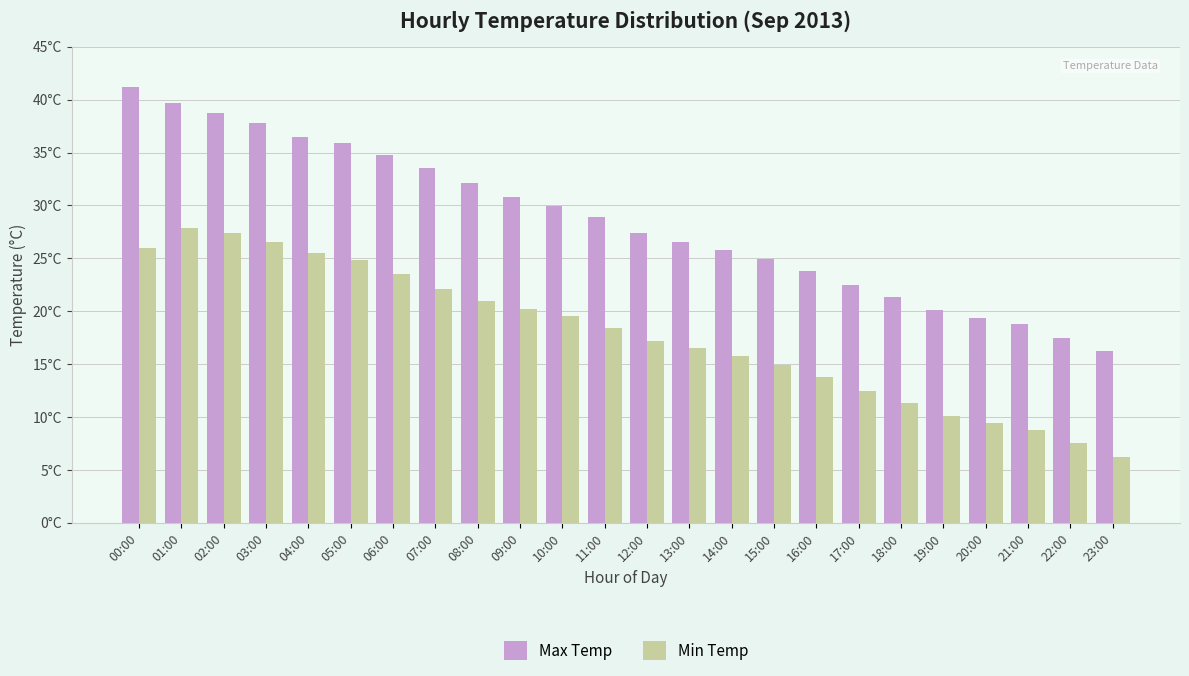

What is the approximate value of Max Temp at 21:00?

18.8